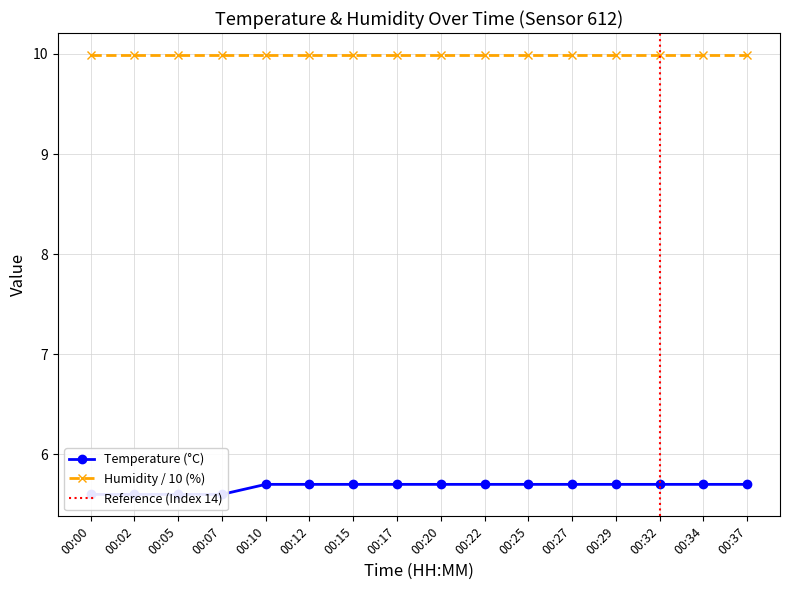

What is the value of the 5th point from the left?

5.7